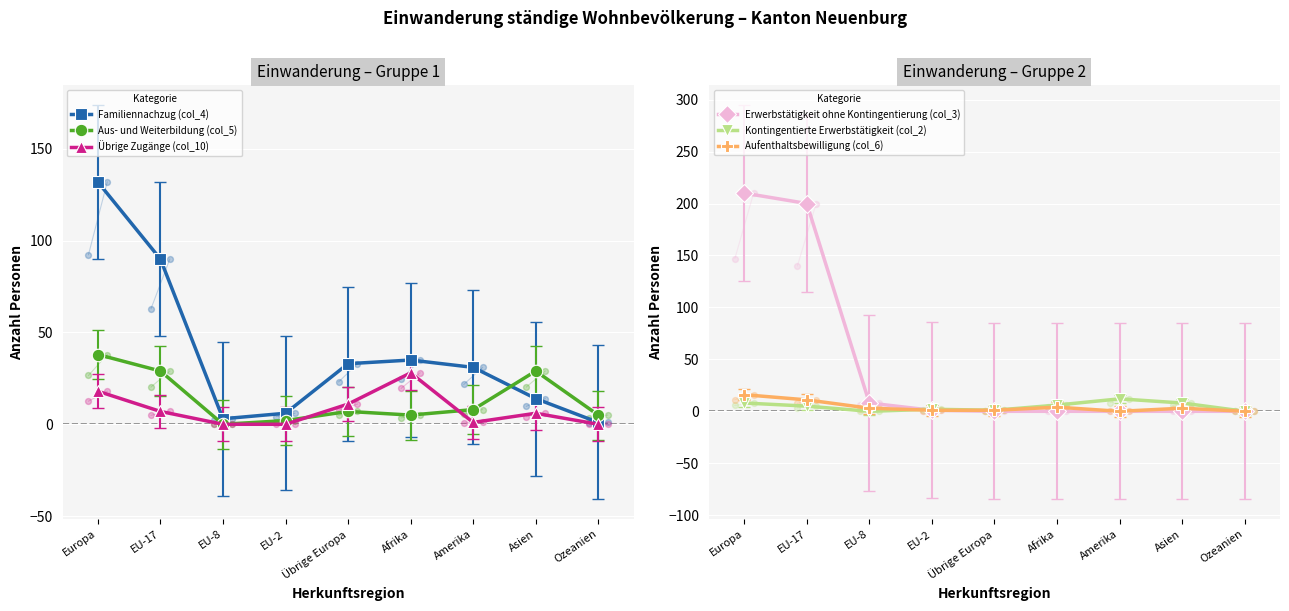

At which category is the sum across all series the highest?

Europa